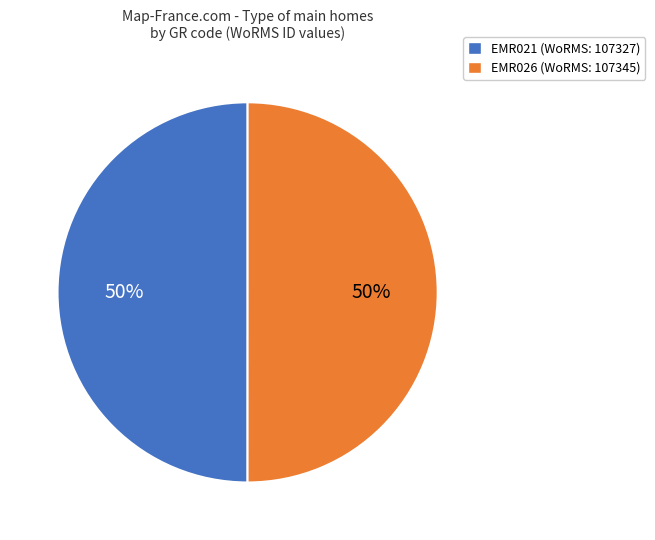

What is the ratio of the value at EMR026 (WoRMS: 107345) to the value at EMR021 (WoRMS: 107327)?

1.0